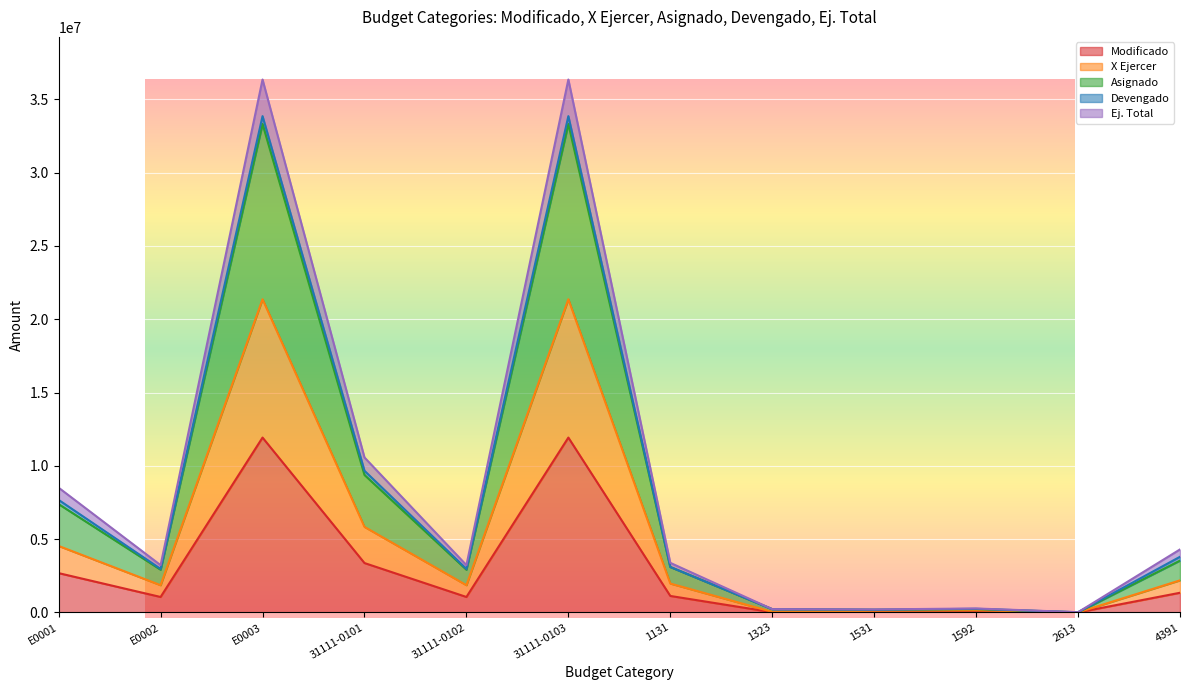

True or false: X Ejercer and Asignado intersect in this chart.

False